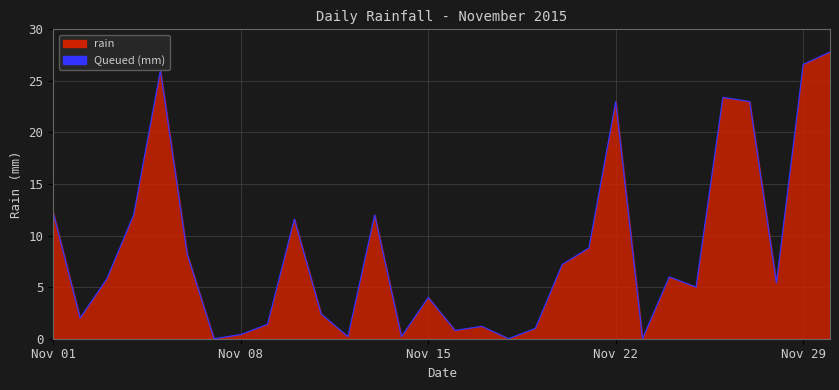

Reading left to right, what are all the values shown in this chart?

12.2	2.0	5.8	12.0	26.0	8.2	0.0	0.4	1.4	11.6	2.4	0.2	12.0	0.2	4.0	0.8	1.2	0.0	1.0	7.2	8.8	23.0	0.0	6.0	5.0	23.4	23.0	5.4	26.6	27.8